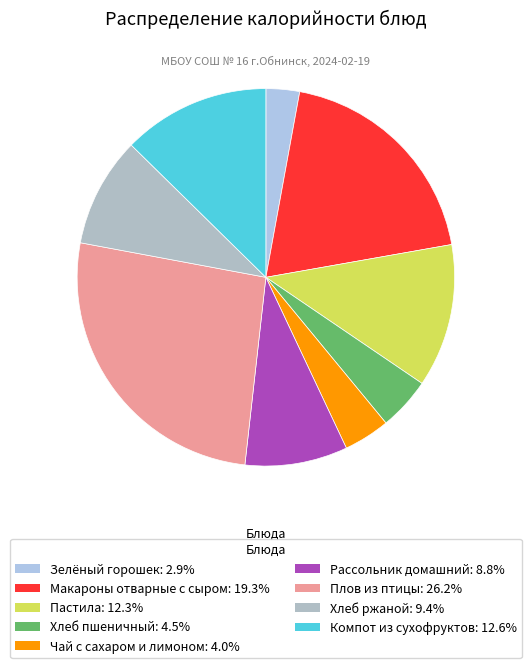

What percentage is the Зелёный горошек slice, to the nearest percent?

3%